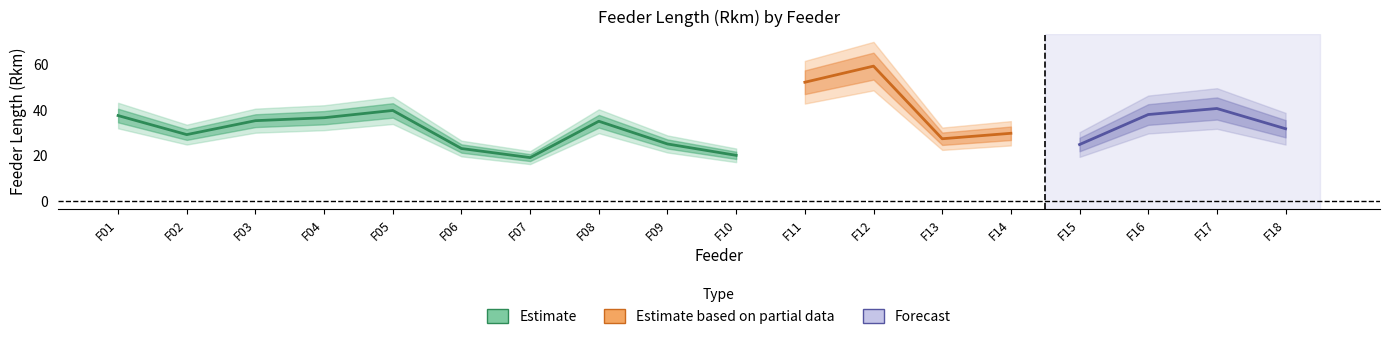

How many lines are shown in the chart?

3